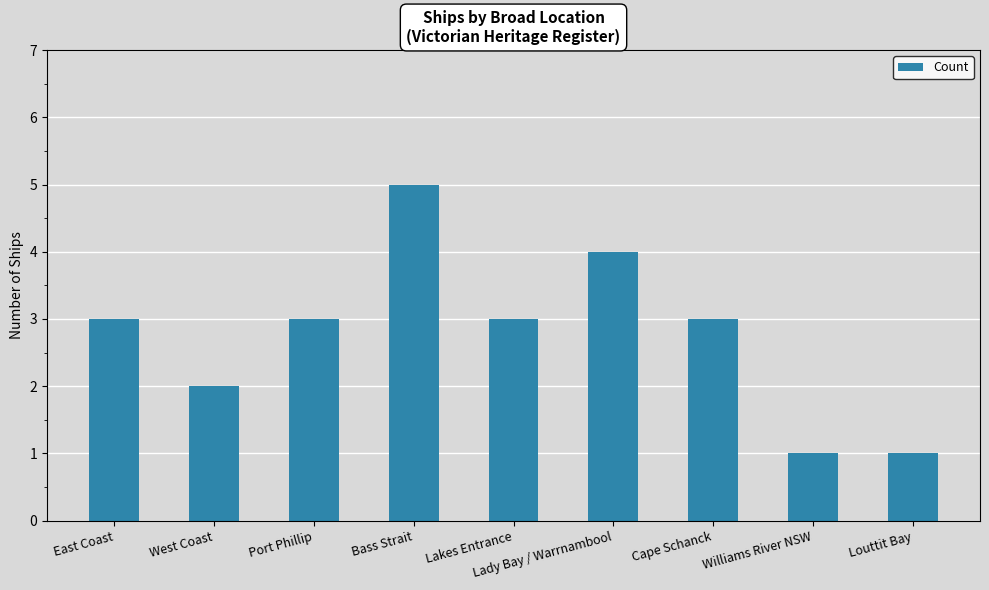

What is the maximum value shown in the chart?

5